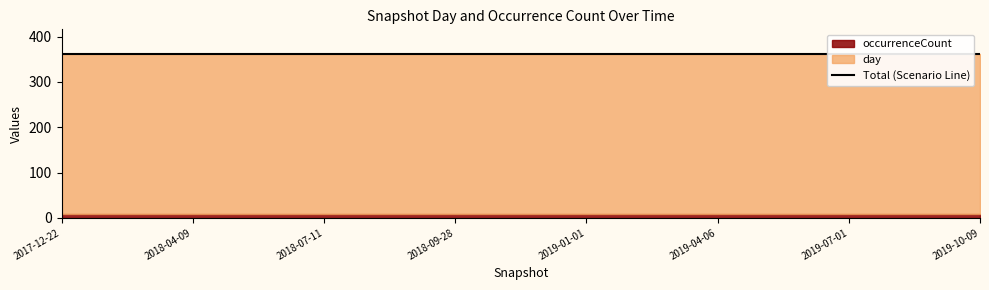

What is the label of the 2nd point from the right?

2019-07-01